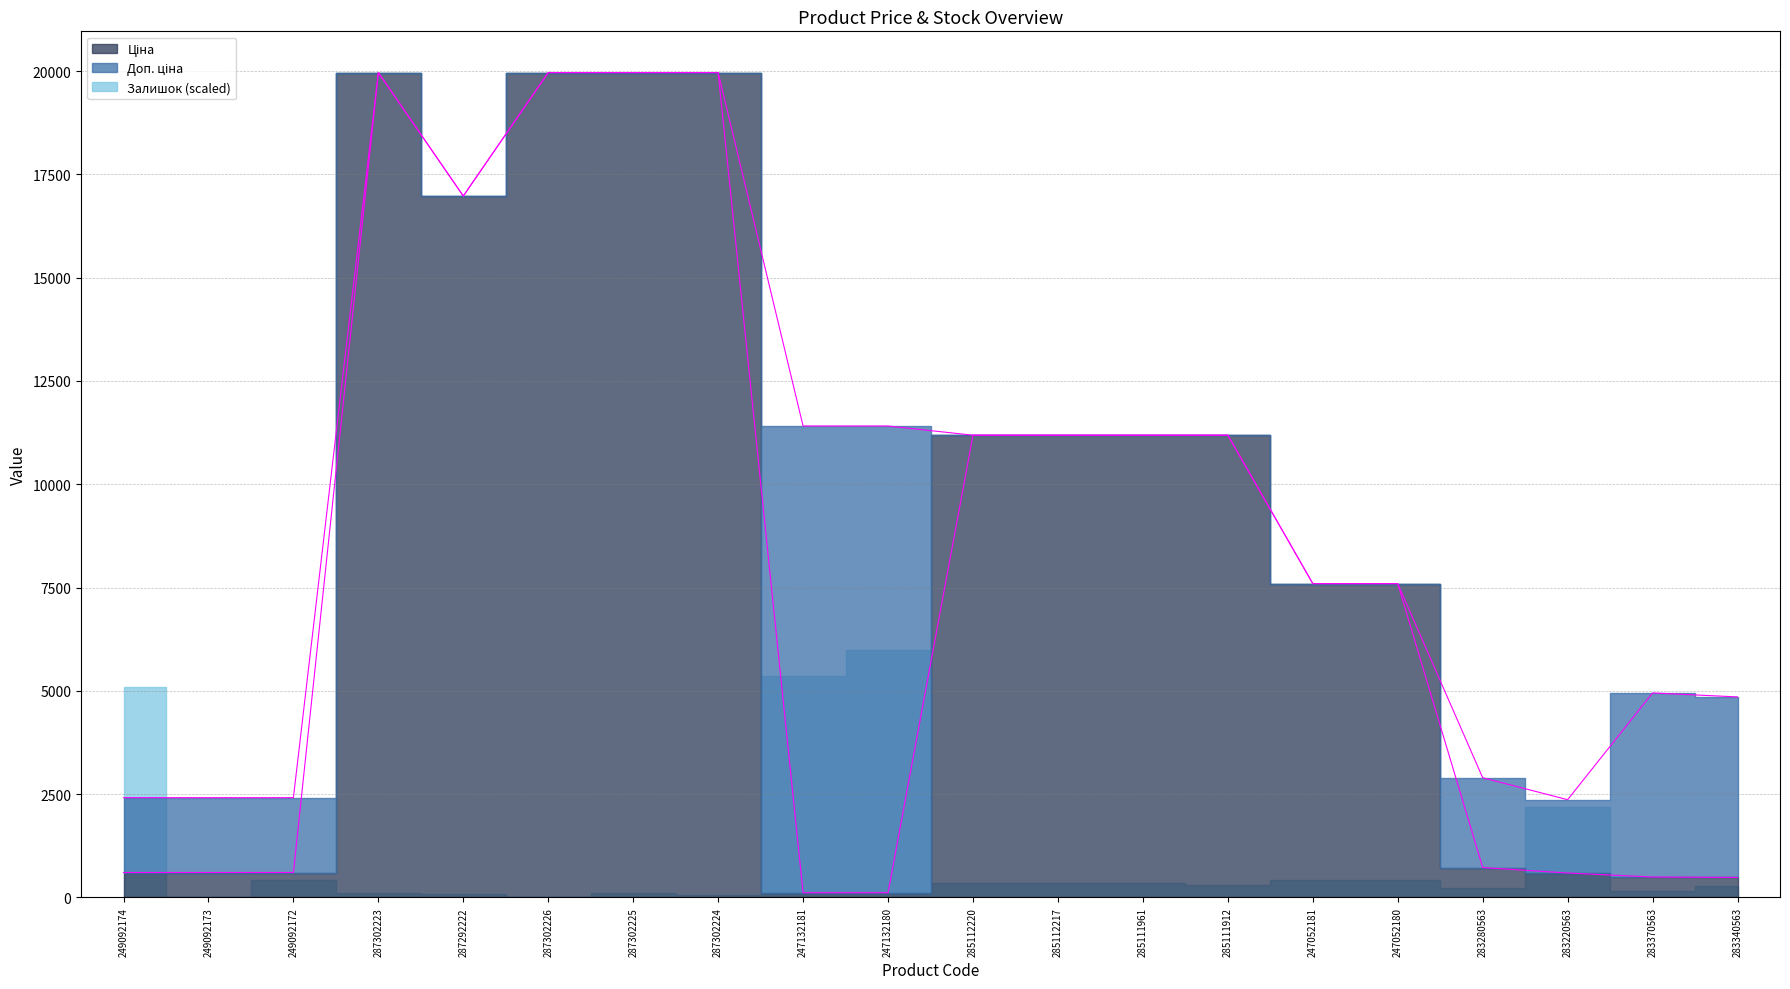

In Доп. ціна, how many points are lower than both neighbors (excluding endpoints)?

2